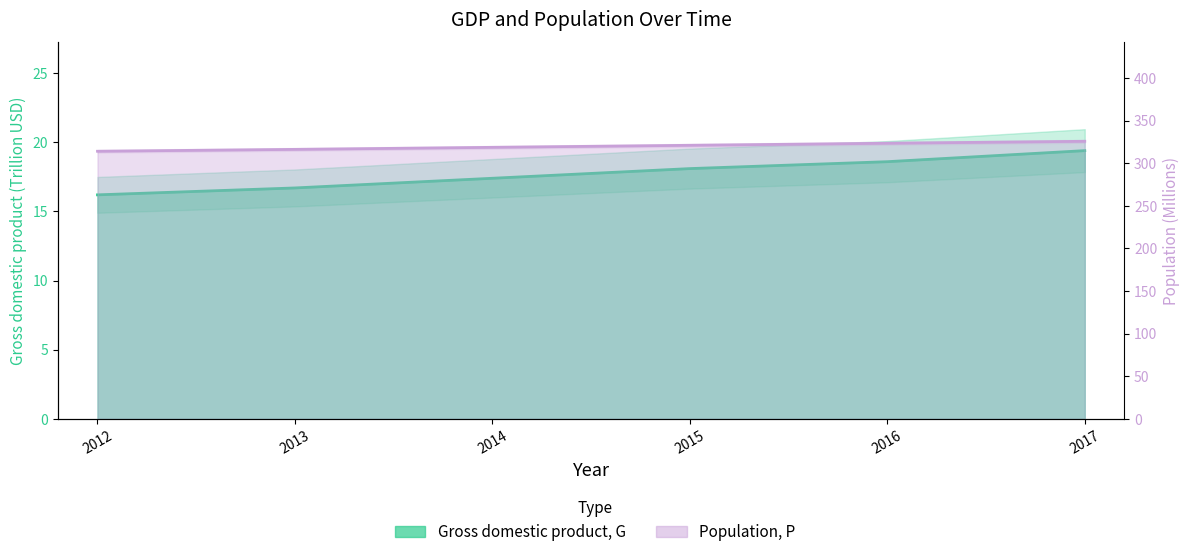

The value of Population, P at 2013 is 153.4. True or false?

False